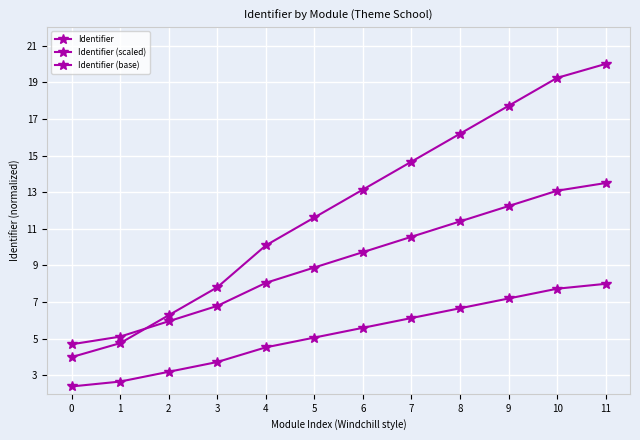

What is the greatest value displayed?

20.0